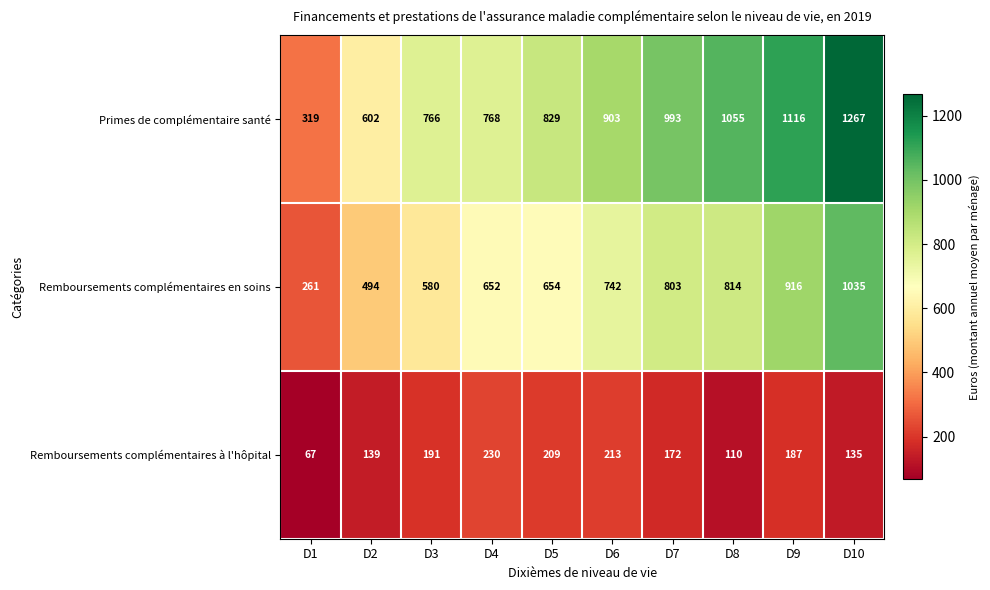

What is the total value across all series at D3?

1537